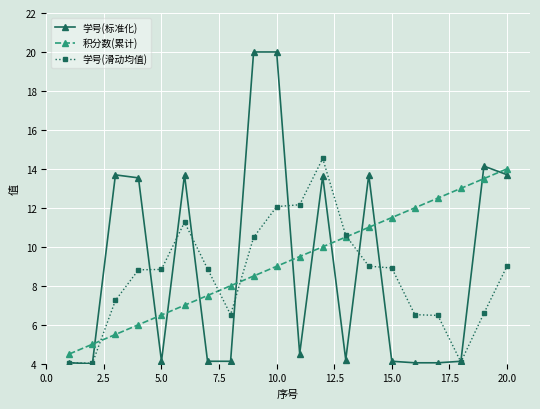

True or false: 积分数(累计) and 学号(标准化) cross at least once.

True